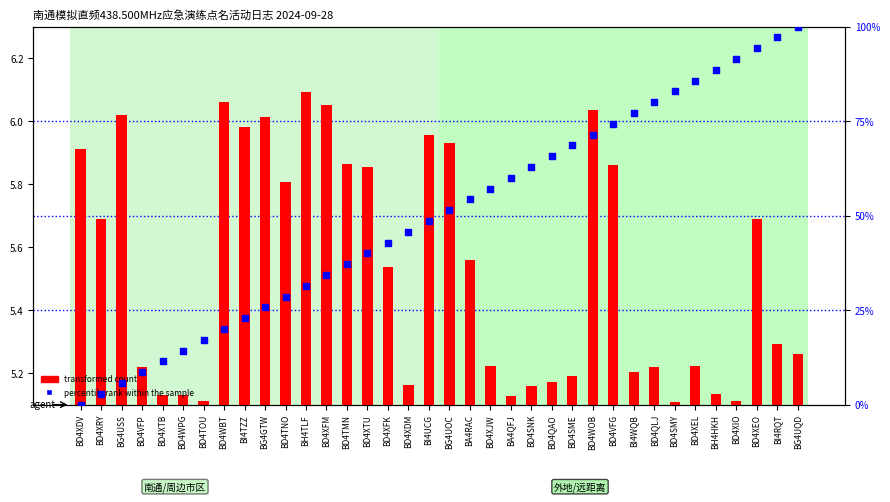

At which category is the sum across all series the highest?

BG4UQD